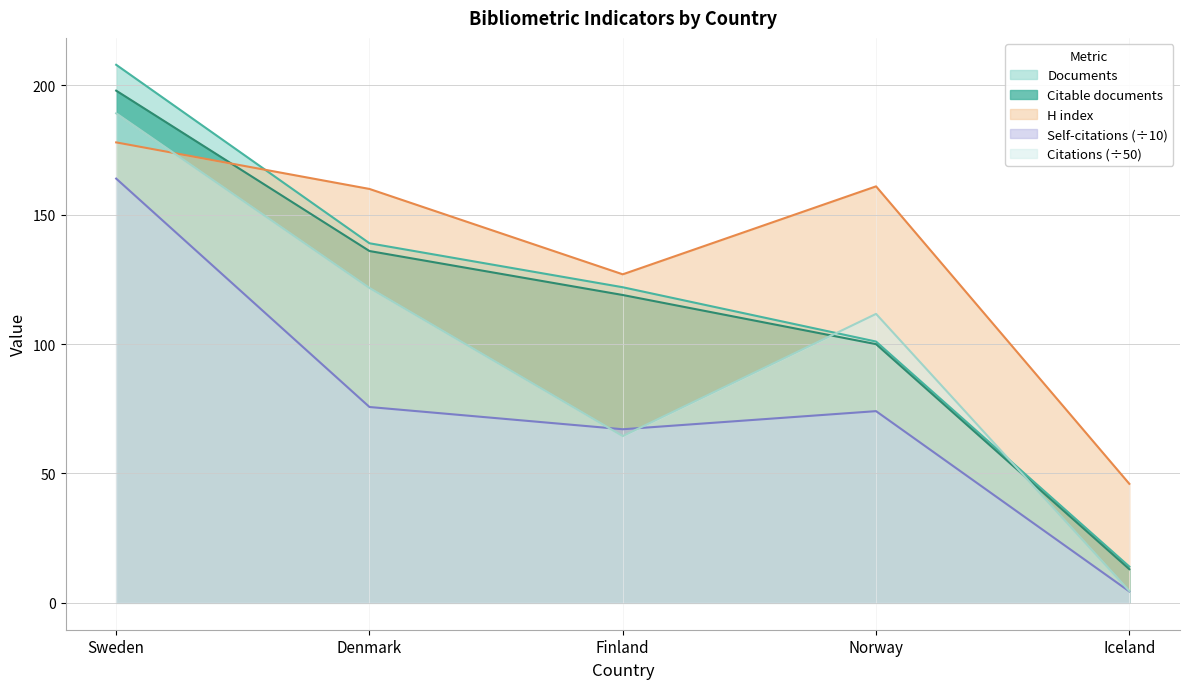

At which category does Citations reach its first local valley?

Finland